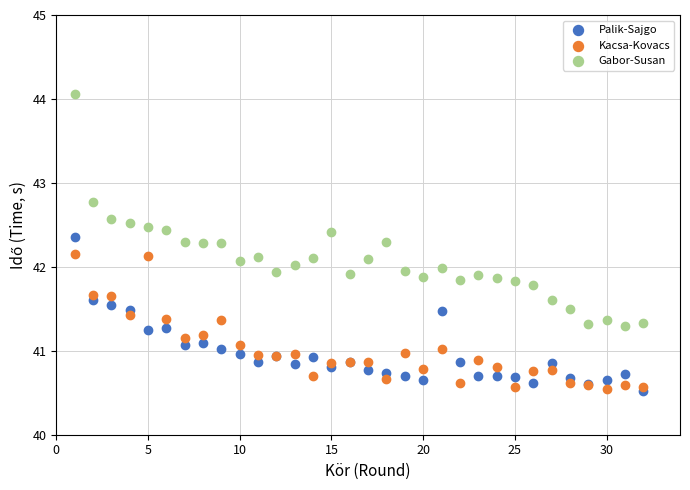

Which series contains the highest Y value?

Gabor-Susan